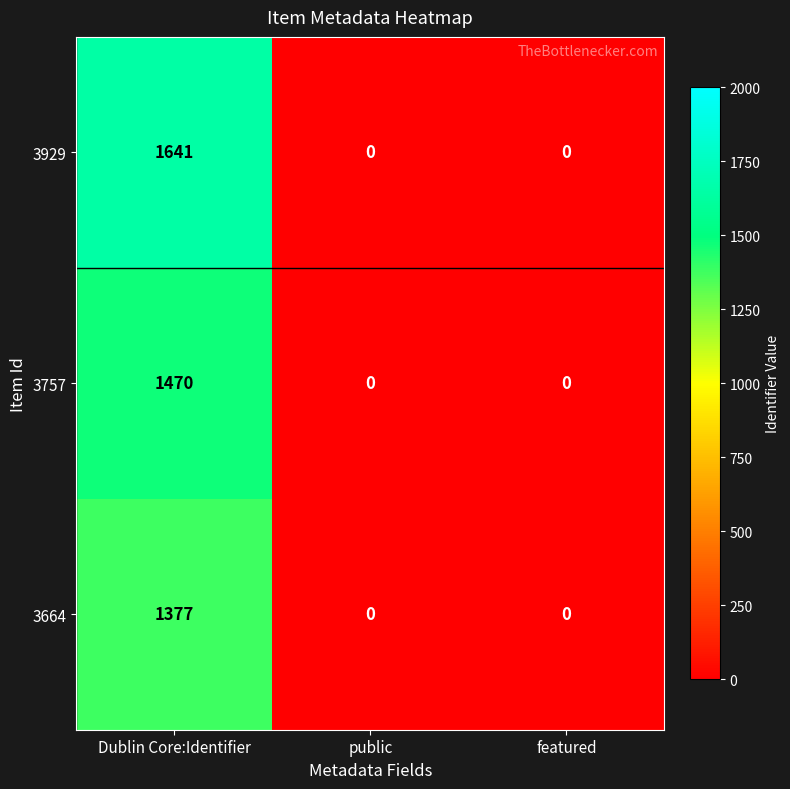

Count the 3757 values in the range 0 to 1470.

3